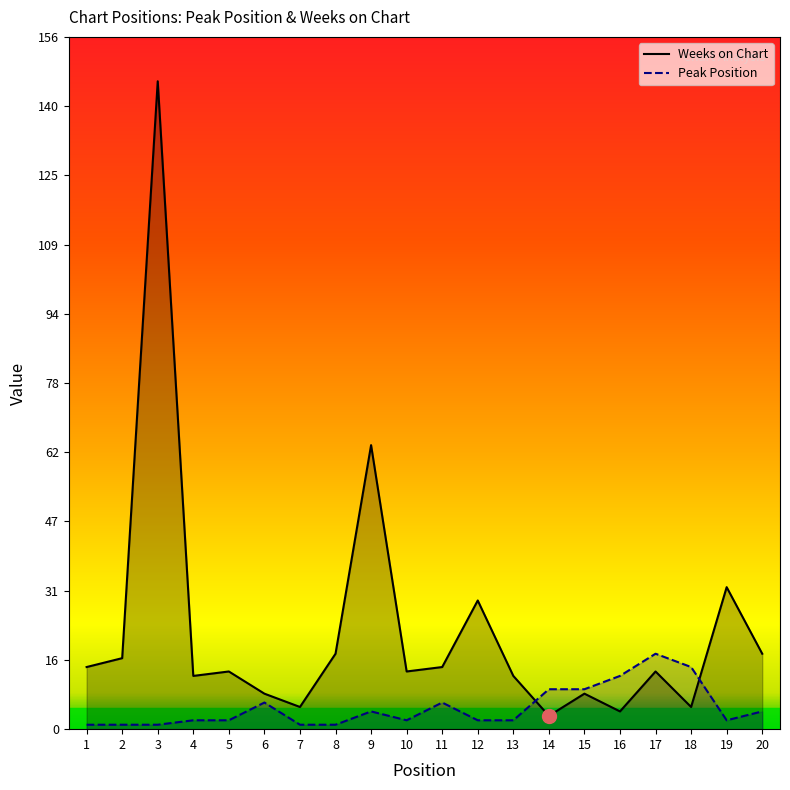

How many intersections are there between Peak Position and Weeks on Chart?

2